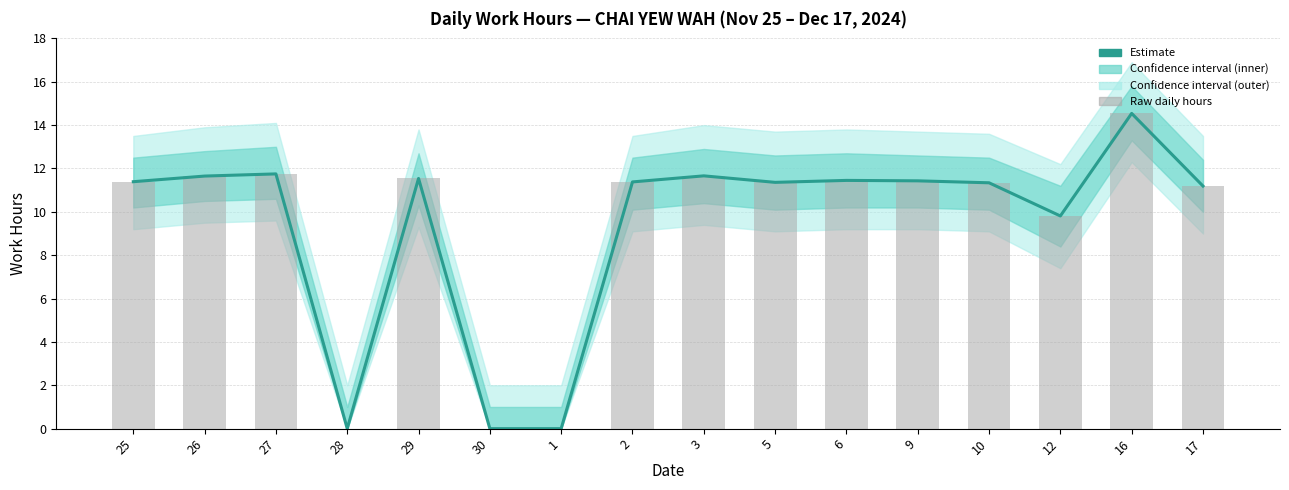

Reading left to right, extract all data points from this chart.

25=11.4	26=11.7	27=11.8	28=0.0	29=11.5	30=0.0	1=0.0	2=11.4	3=11.7	5=11.4	6=11.4	9=11.4	10=11.3	12=9.8	16=14.5	17=11.2